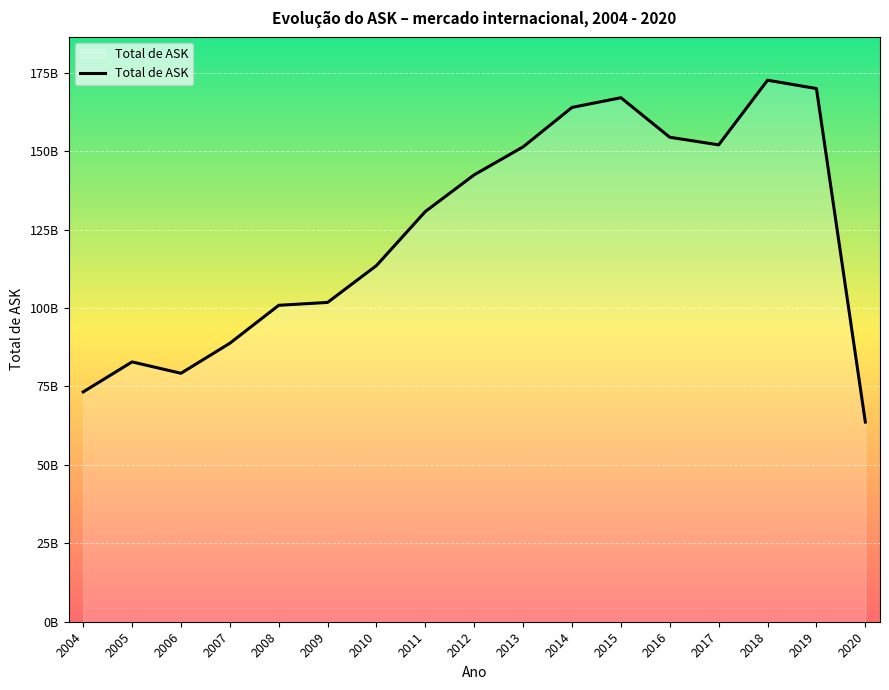

Is this an area chart (filled region under the line)?

Yes